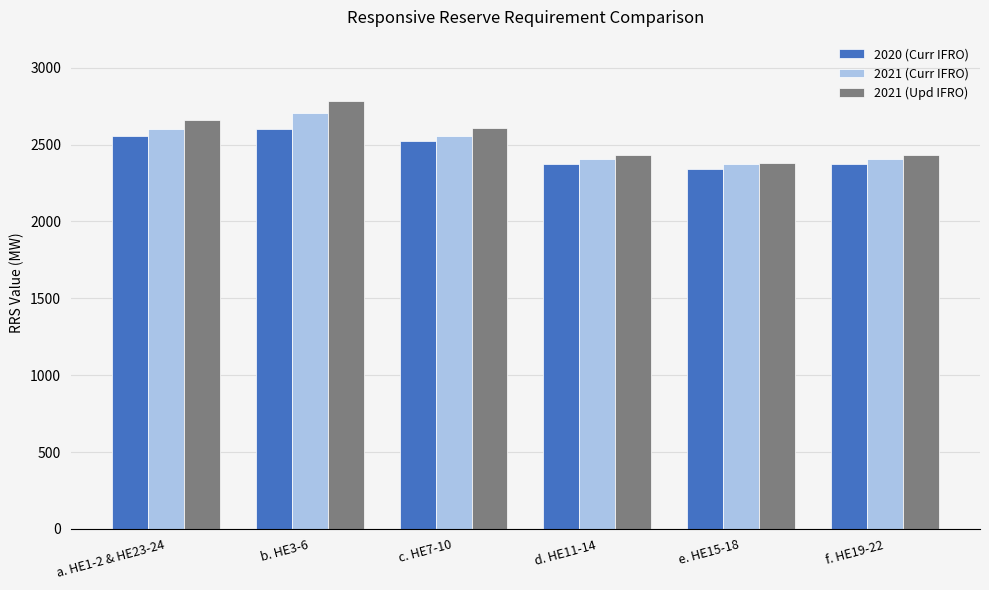

Reading left to right, list all the values displayed in this chart.

2020 (Curr IFRO): a. HE1-2 & HE23-24=2553	b. HE3-6=2598	c. HE7-10=2523	d. HE11-14=2372	e. HE15-18=2341	f. HE19-22=2372
2021 (Curr IFRO): a. HE1-2 & HE23-24=2598	b. HE3-6=2707	c. HE7-10=2553	d. HE11-14=2409	e. HE15-18=2372	f. HE19-22=2409
2021 (Upd IFRO): a. HE1-2 & HE23-24=2658	b. HE3-6=2783	c. HE7-10=2605	d. HE11-14=2429	e. HE15-18=2383	f. HE19-22=2429